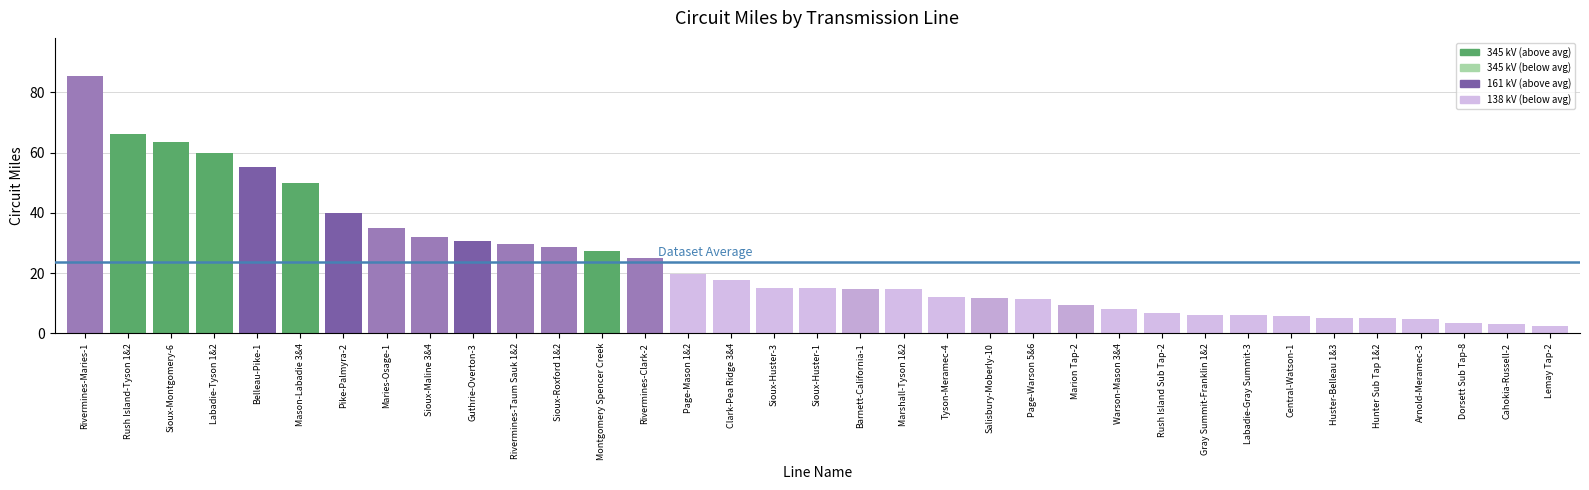

What is the greatest value displayed?

85.3